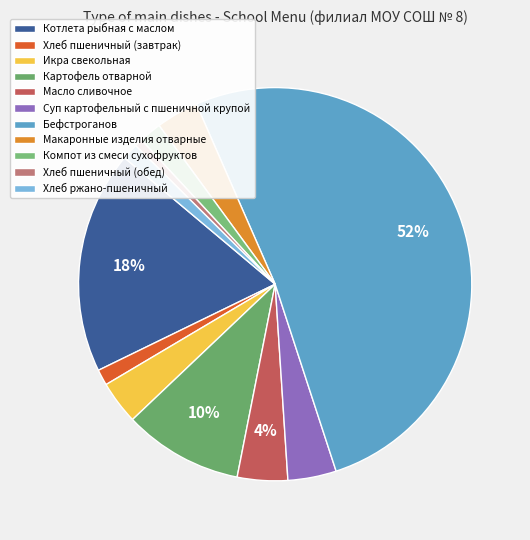

Count the number of slices in the pie.

11